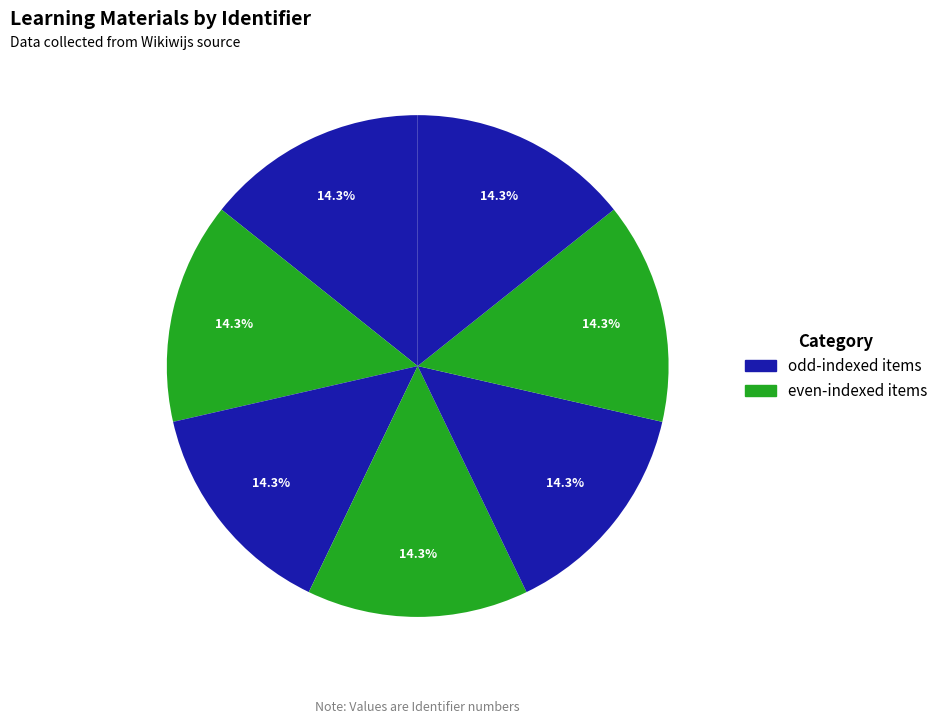

Count the number of slices in the pie.

7